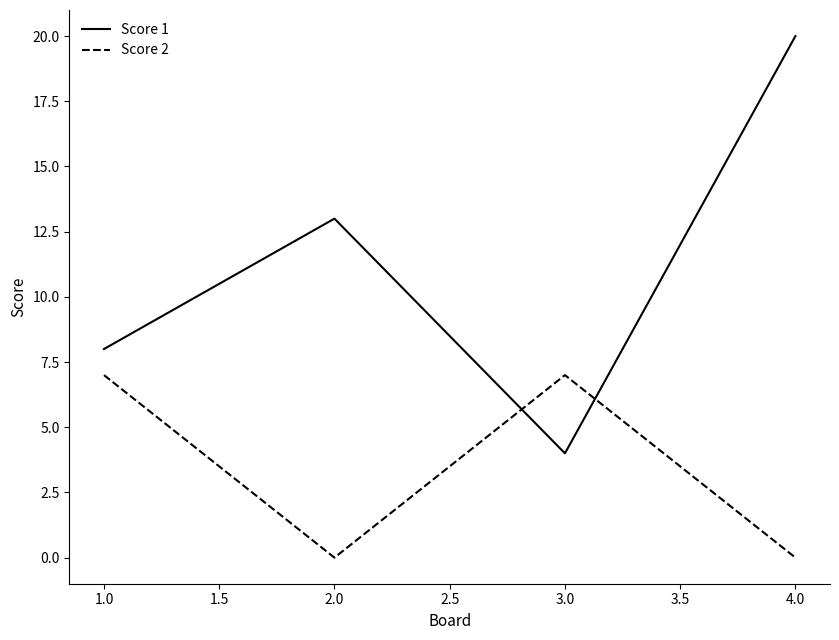

List the series in order of their peak value, lowest first.

Score 2, Score 1